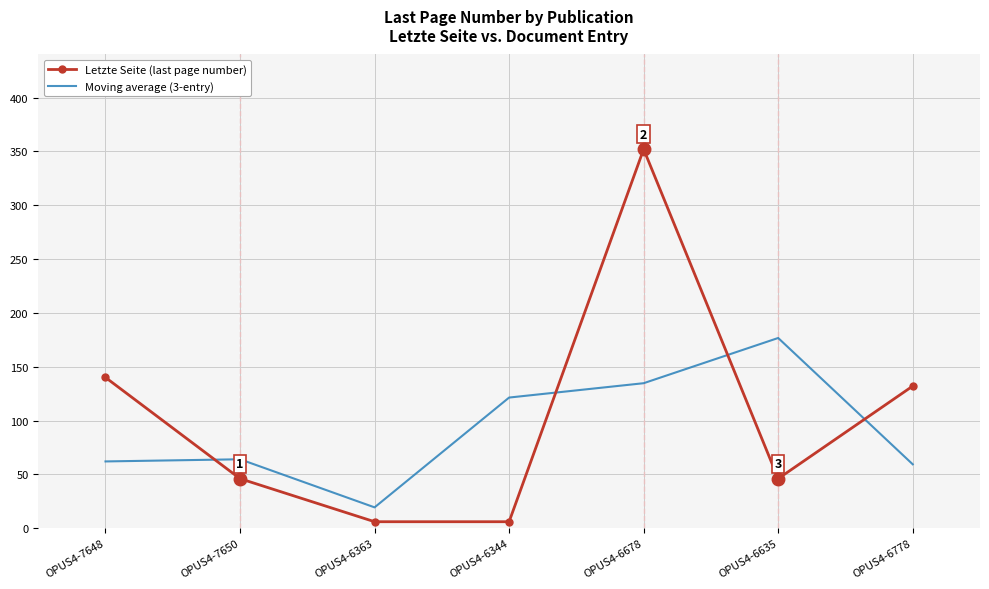

What is the total value across all series at OPUS4-6363?

25.3